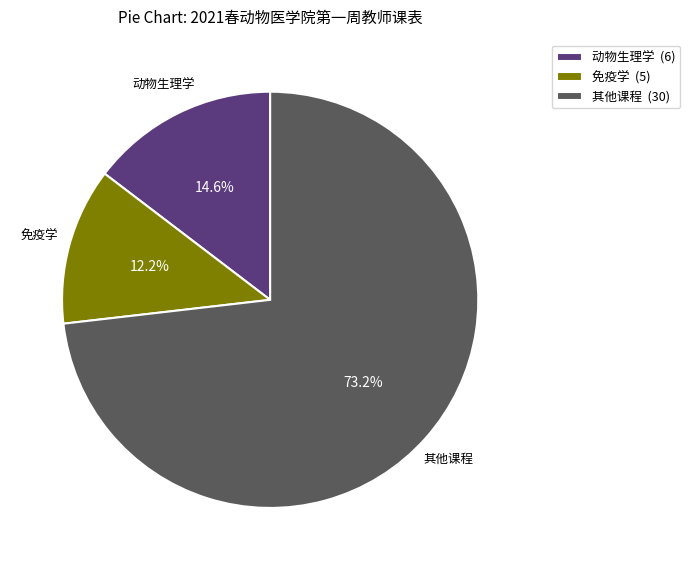

Between 免疫学 (5) and 动物生理学 (6), which is larger?

动物生理学 (6)